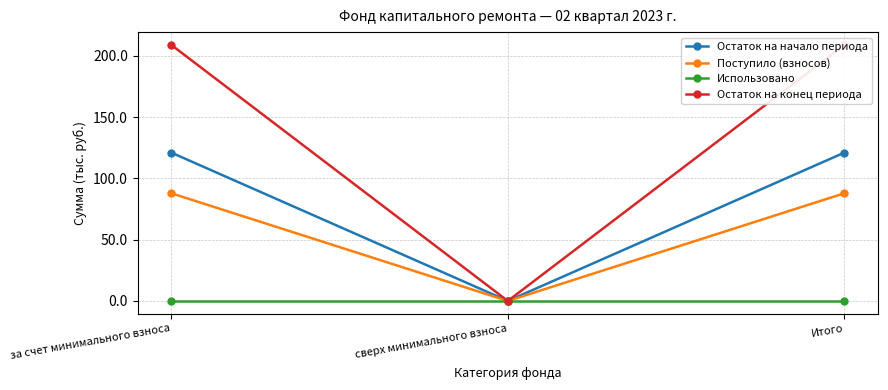

At how many categories does at least one series exceed 120?

2